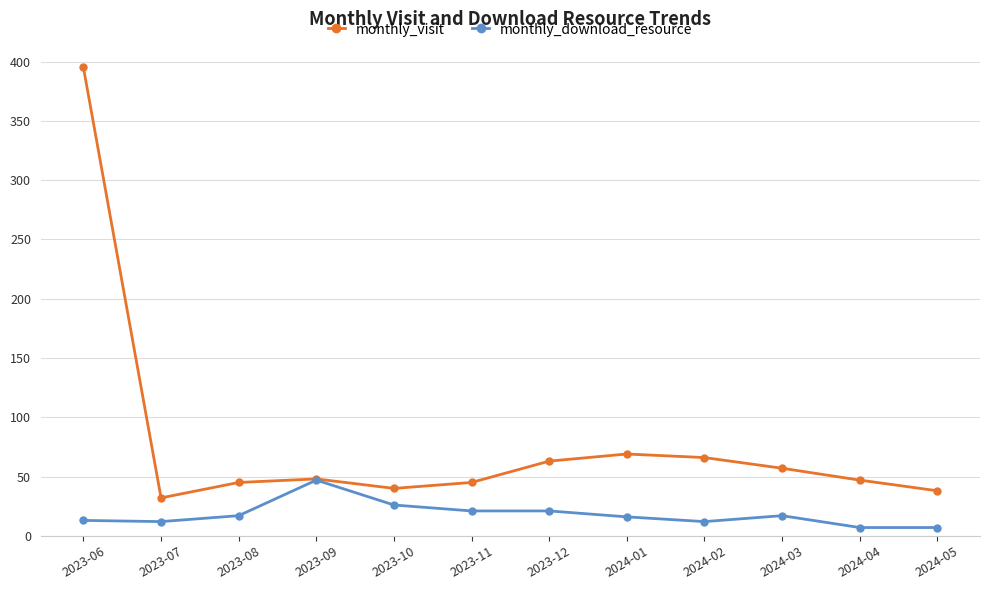

Rank the series at 2023-12 from highest to lowest value.

monthly_visit, monthly_download_resource